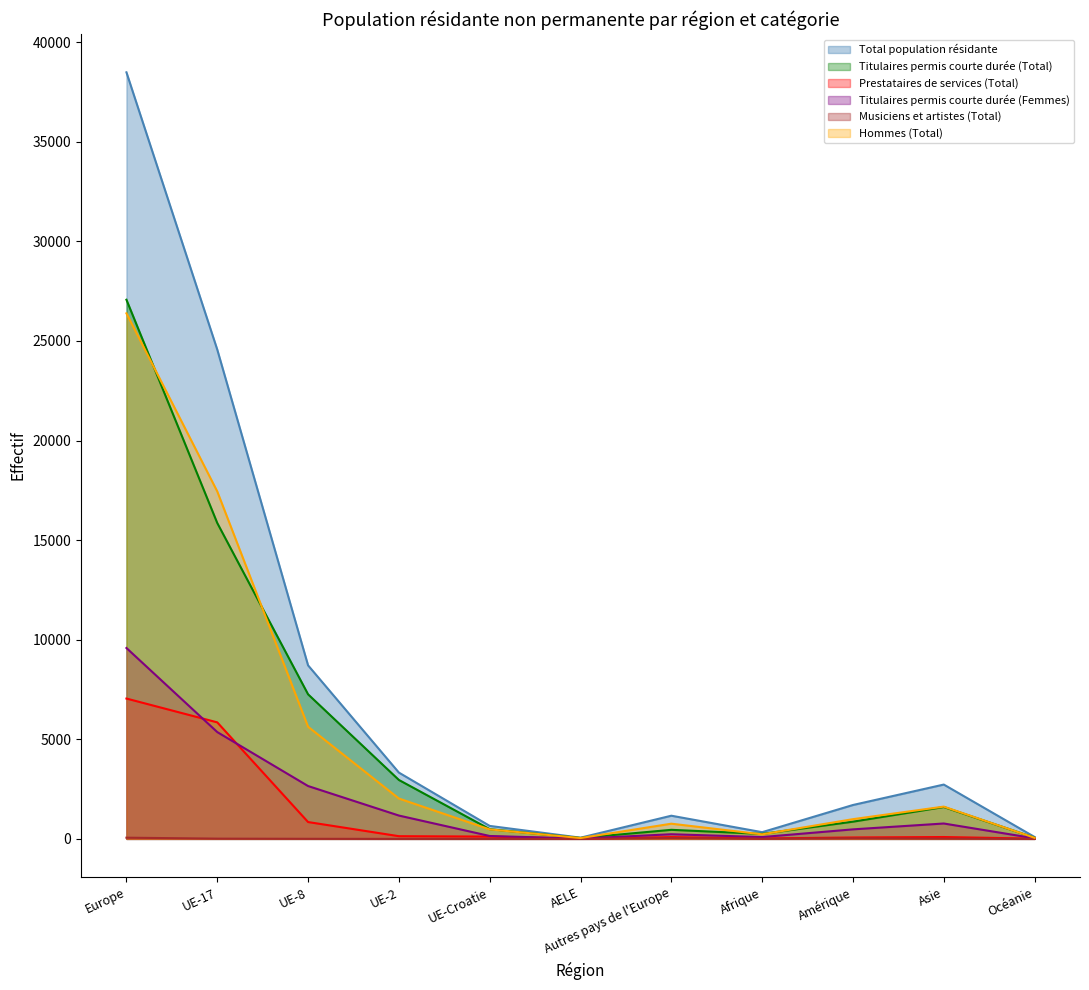

What is the label of the 10th point from the right?

UE-17